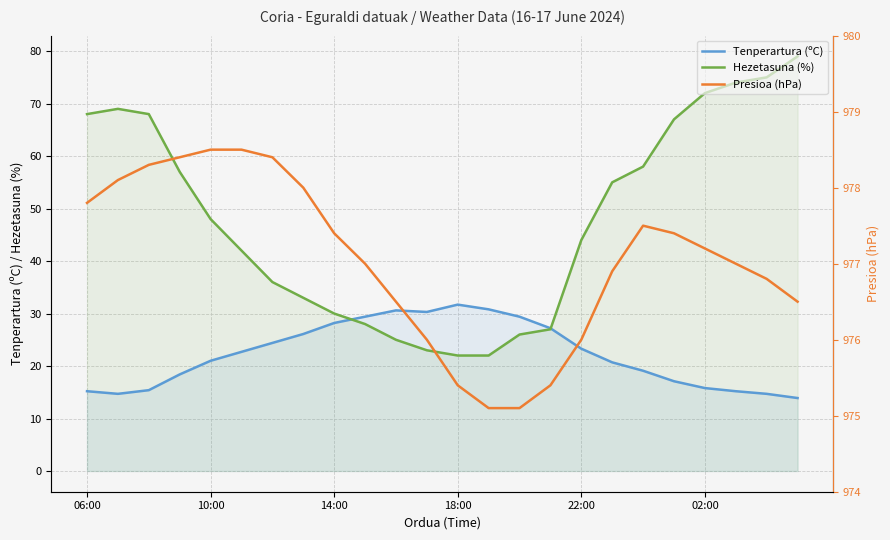

Is it true that Tenperartura (ºC) equals 40.4 at 22:00?

False